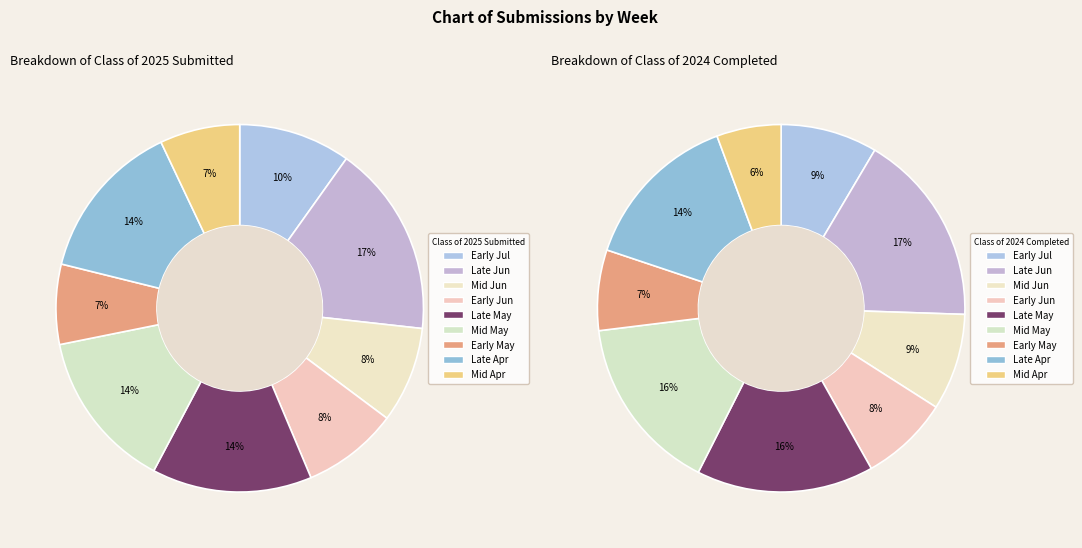

Which series changed the most between 05/30 and 04/24?

Class of 2024 Completed